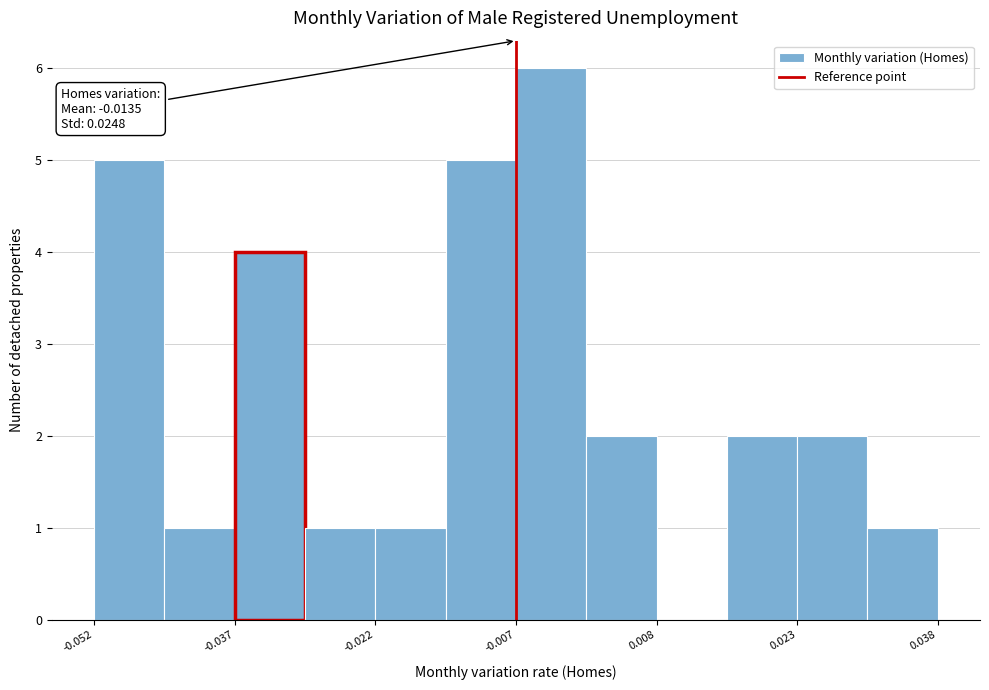

Read against the x-axis, roughly where is the centre of the tallest bar?

-0.004